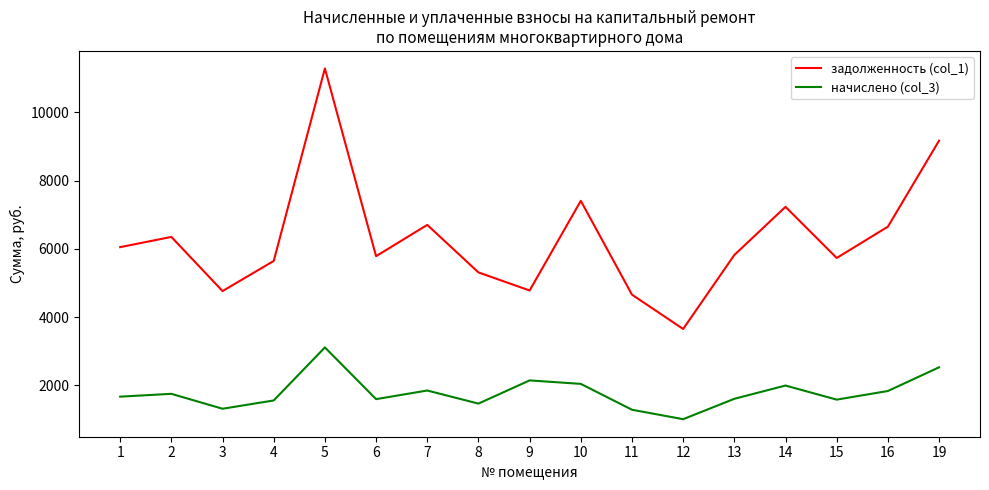

At which category does the chart reach its peak across all series?

5